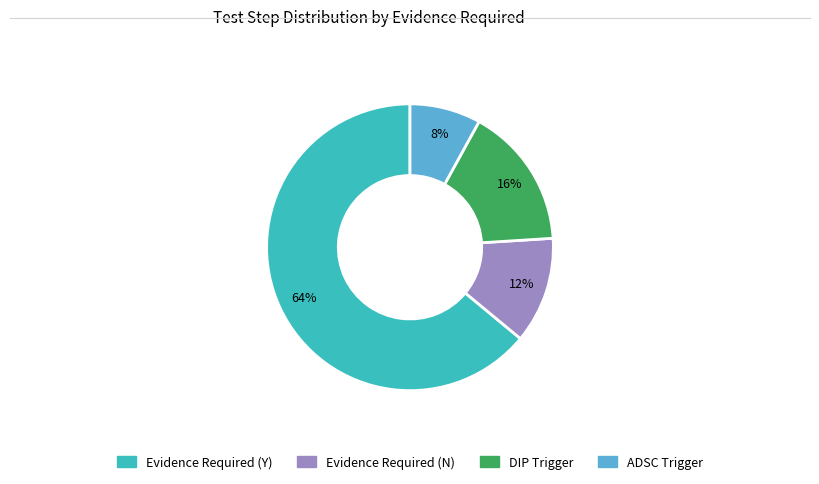

Is there a majority slice in this chart?

Yes